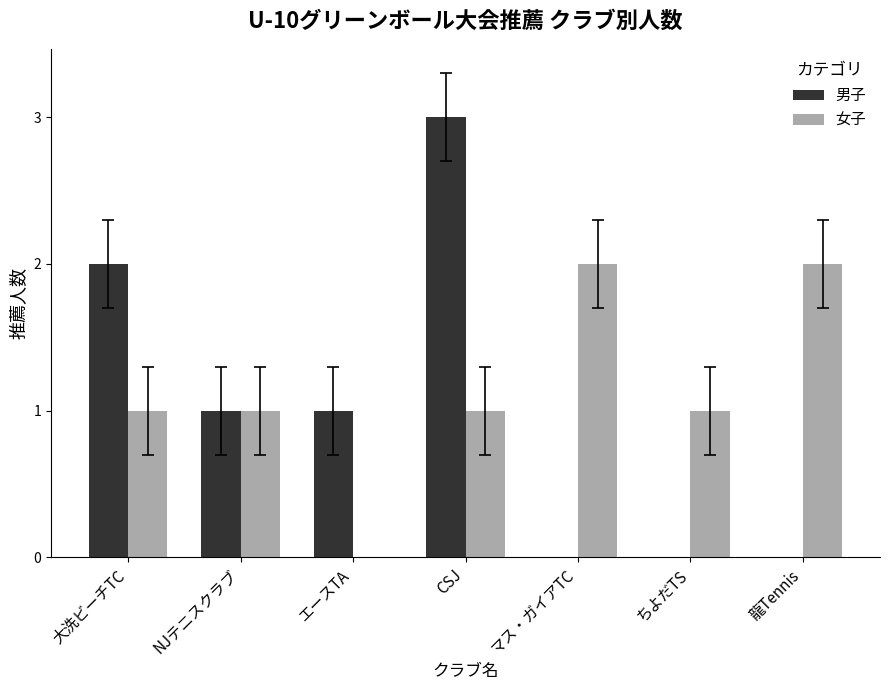

Which series changed the most between 大洗ビーチTC and CSJ?

男子